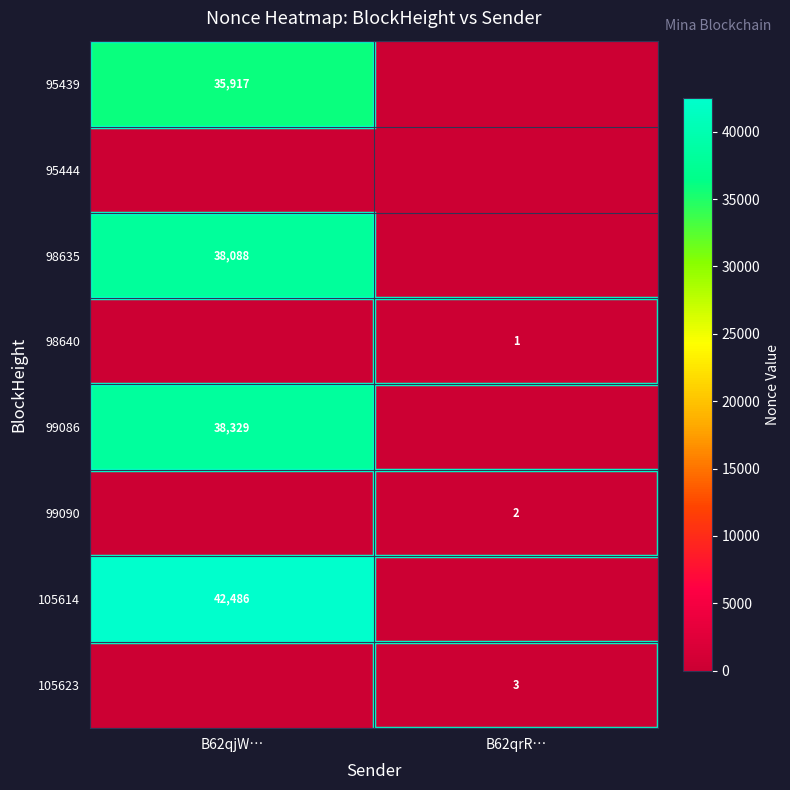

What is the maximum value shown in the chart?

42486